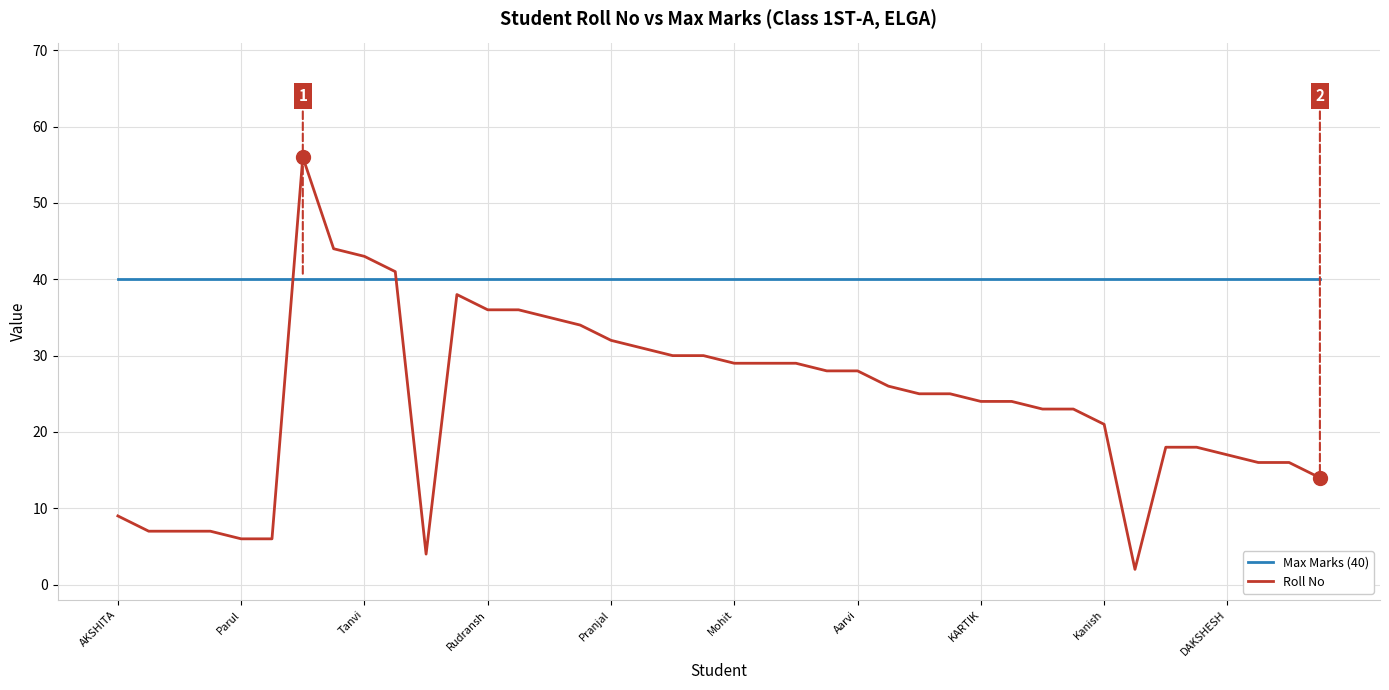

What is the highest value of the Roll No series?

56